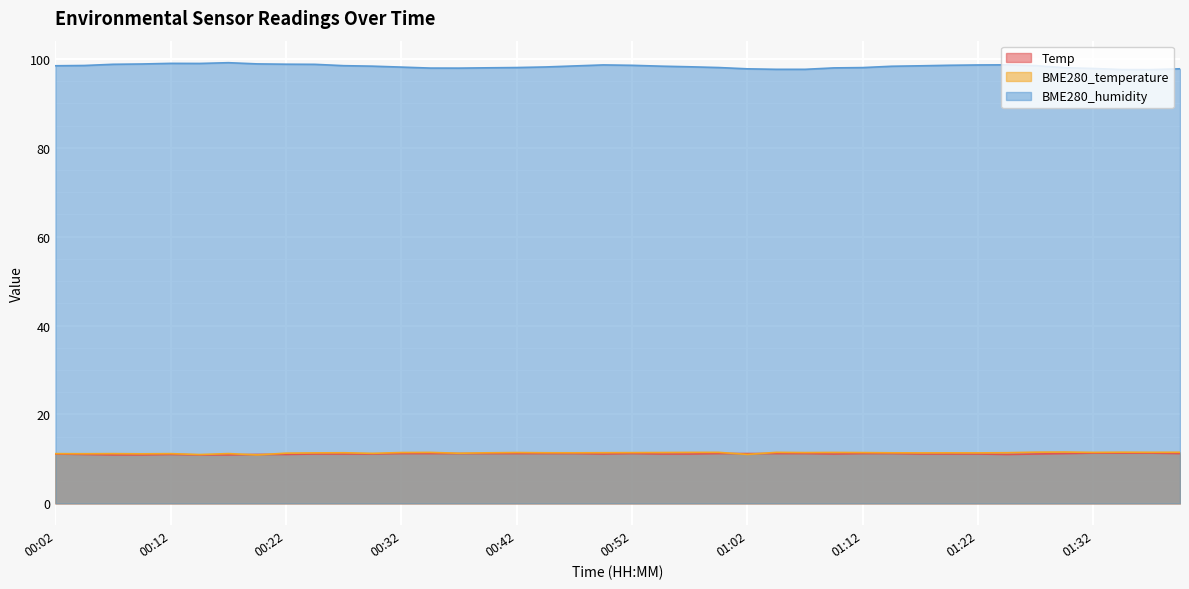

How many data points in BME280_temperature are above 11?

38